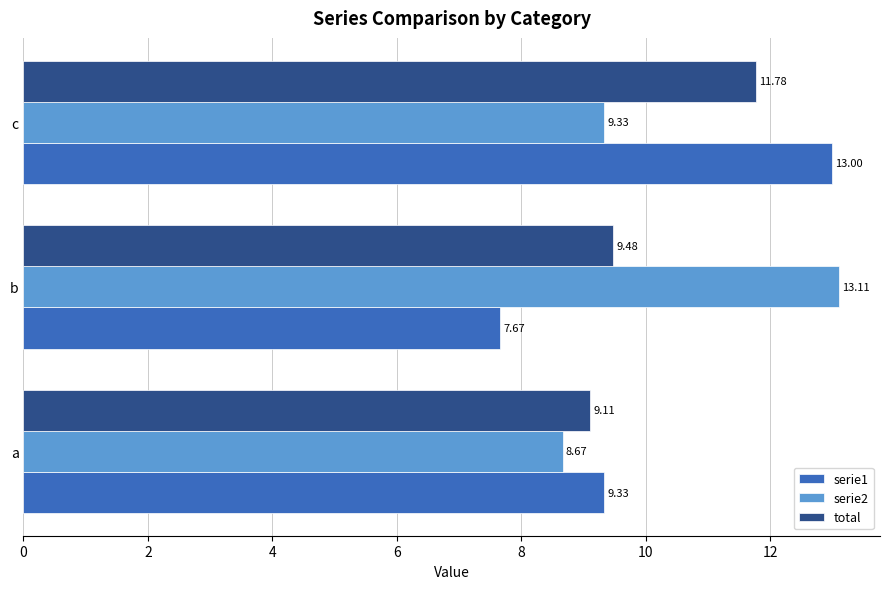

Between b and c, which series saw the biggest shift?

serie1